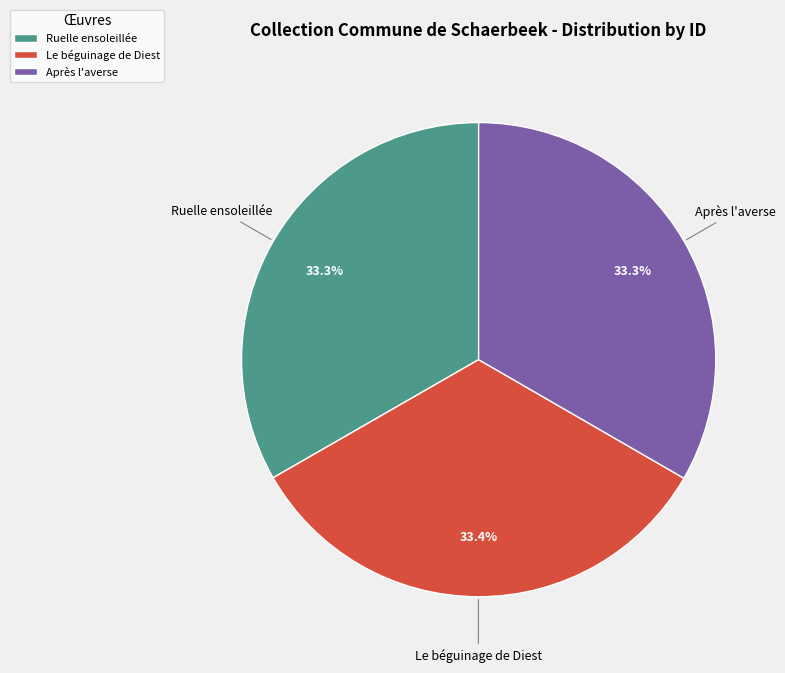

What is the ratio of the value at Ruelle ensoleillée to the value at Après l'averse?

1.0